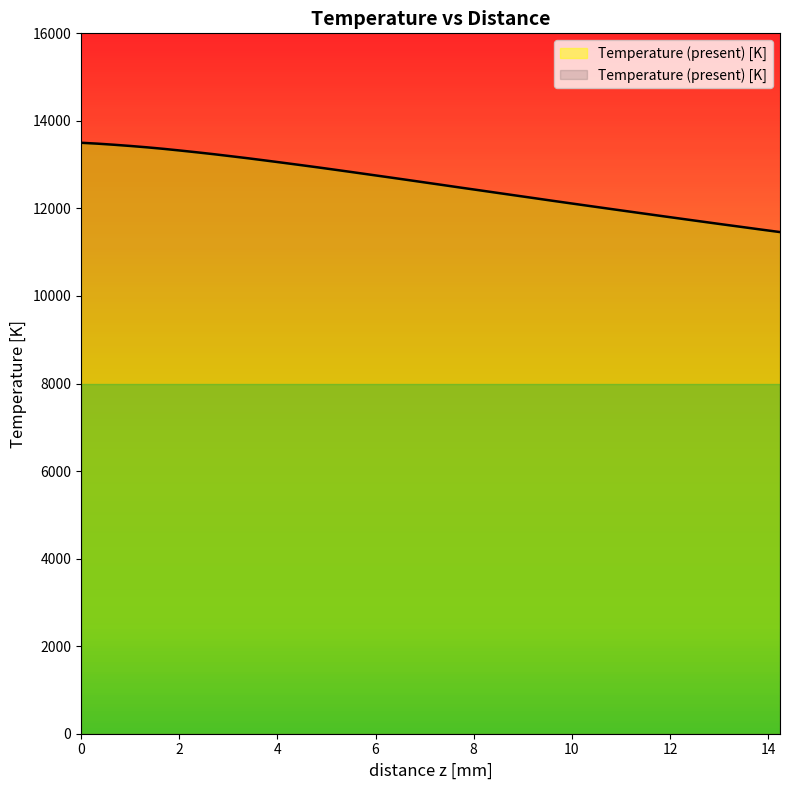

What is the smallest value displayed?

11460